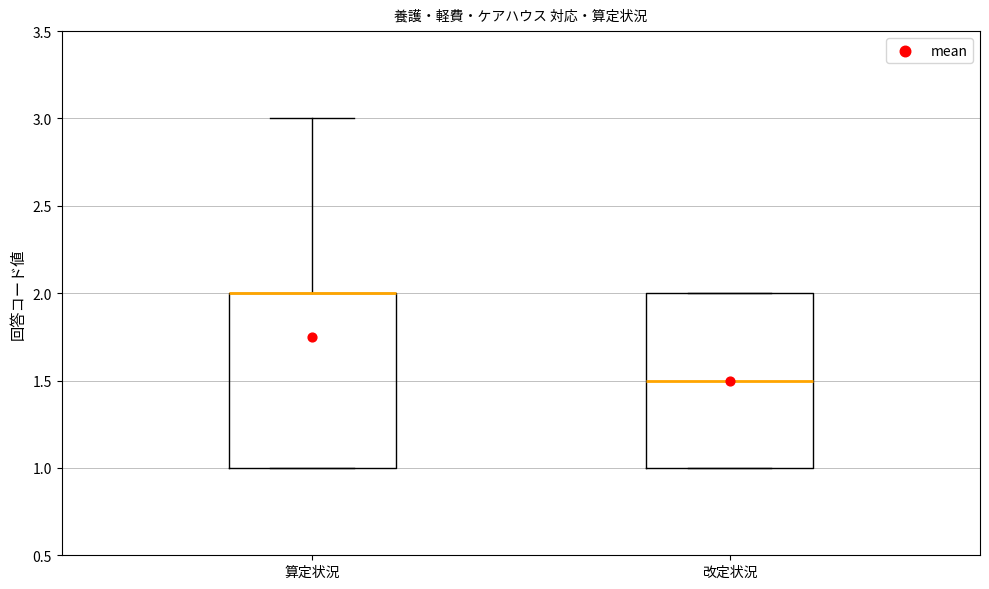

Reading left to right, transcribe this box plot: for each box, give where its median line is, the range the box spans, and where its two whiskers end, as read against the y-axis. The values are not printed on the chart, so give them approximately, as read against the axis.

算定状況: median 2.0 (drawn on the box's upper edge), box 1.0 to 2.0, whiskers 1.0 to 3.0
改定状況: median 1.5, box 1.0 to 2.0, whiskers 1.0 to 2.0